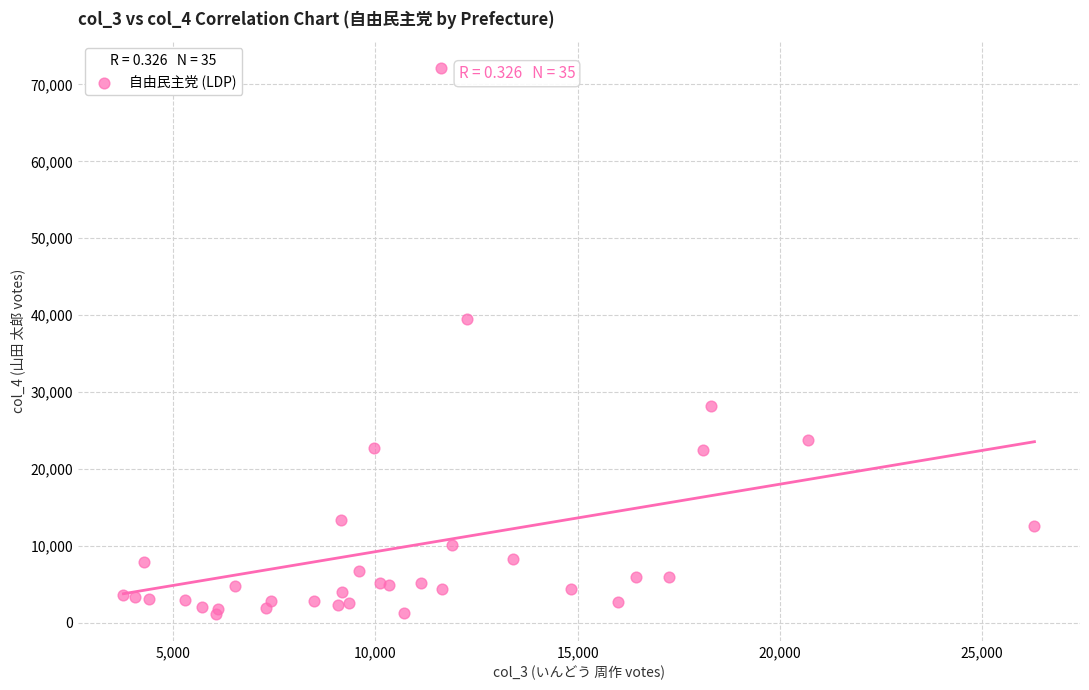

What Y value in the scatter plot is closest to 36614?

39448.8